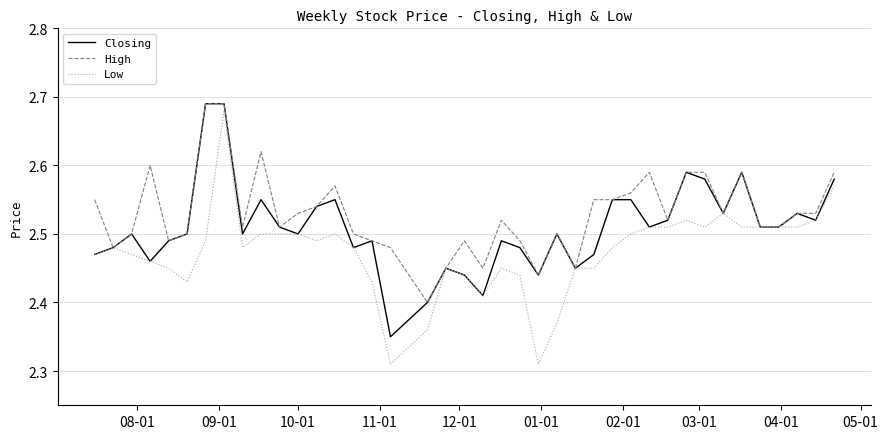

Rank the series by their average value, from highest to lowest.

High, Closing, Low